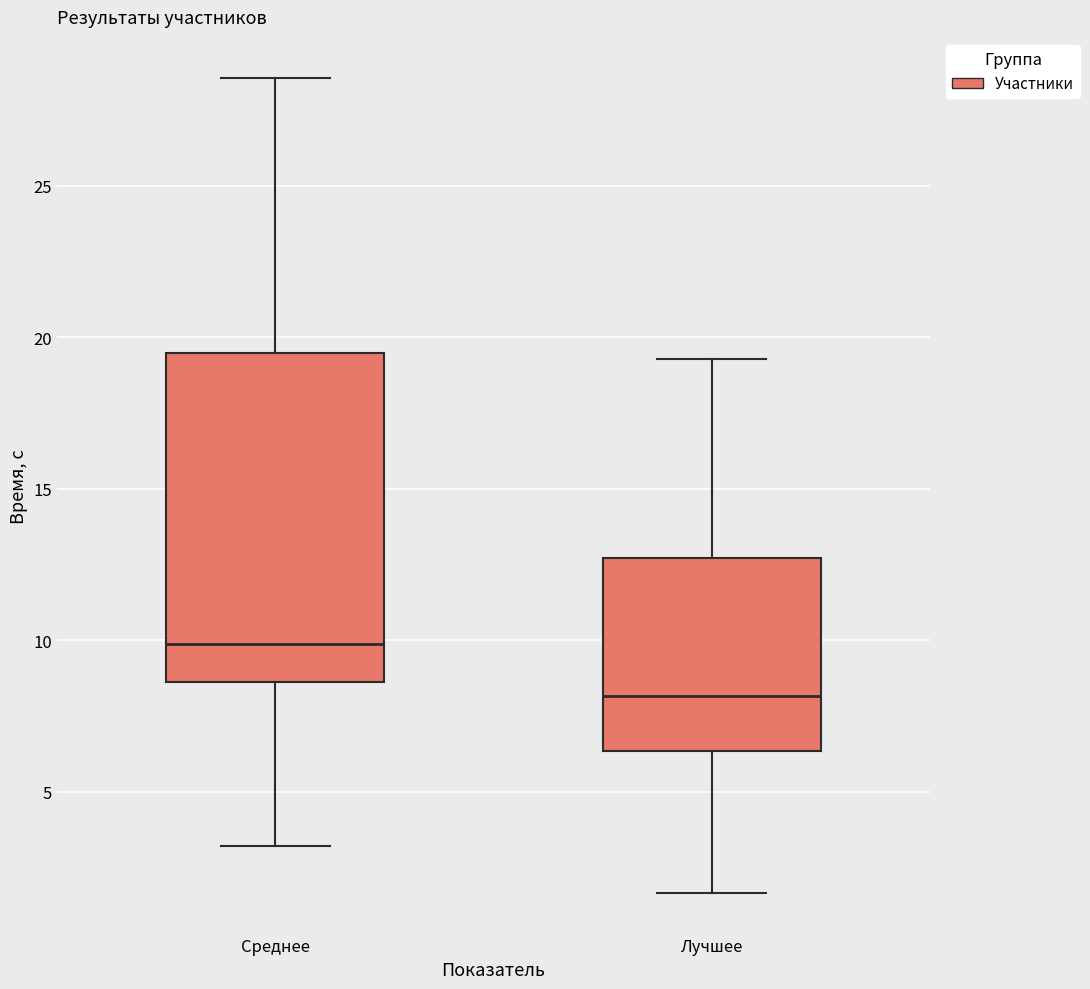

Reading left to right, read every box against the y-axis: the position of its median line, the range the box covers, and the ends of its whiskers. The values are not printed on the chart, so give them approximately, as read against the axis.

Среднее: median 10.0, box 8.5 to 19.5, whiskers 3.0 to 28.5
Лучшее: median 8.0, box 6.5 to 12.5, whiskers 1.5 to 19.5